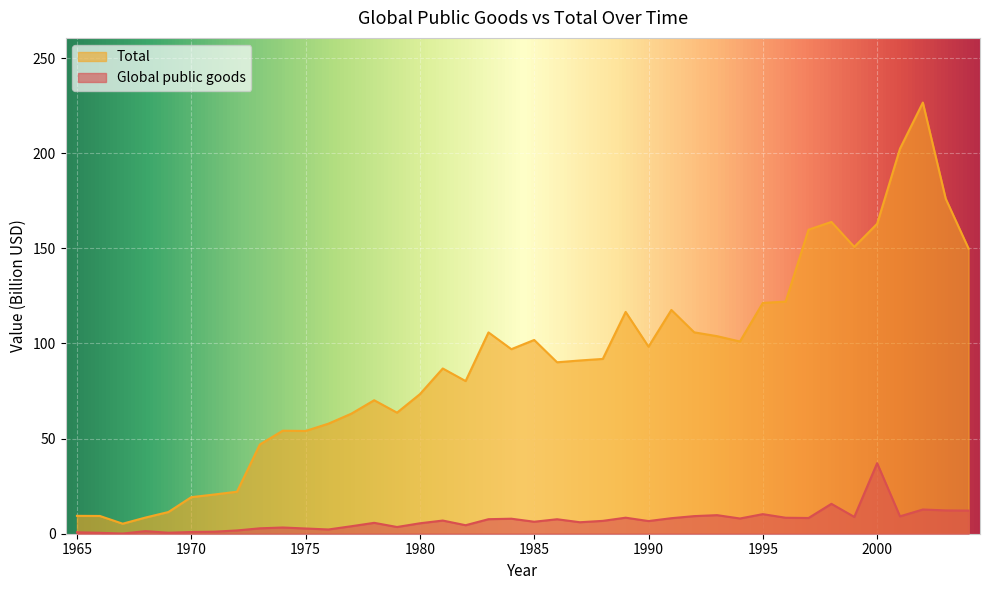

How many interior local peaks does the Global public goods series have?

12